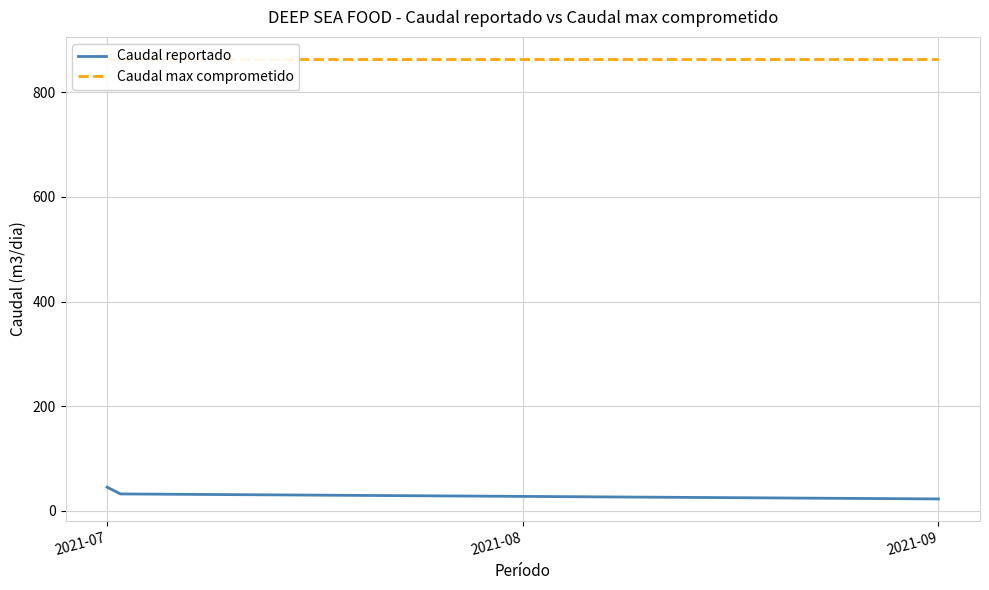

How many data points in Caudal reportado are above 32?

1